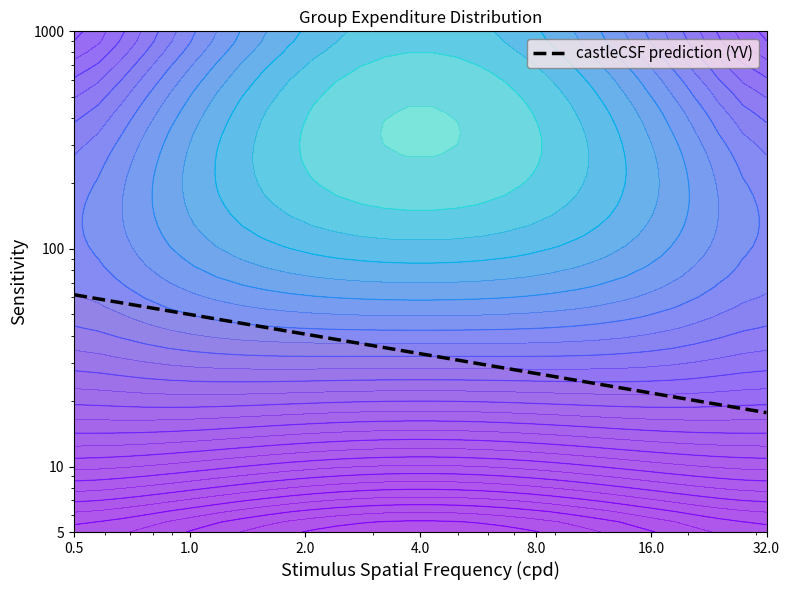

True or false: the data shows 45.9 at 15.

False